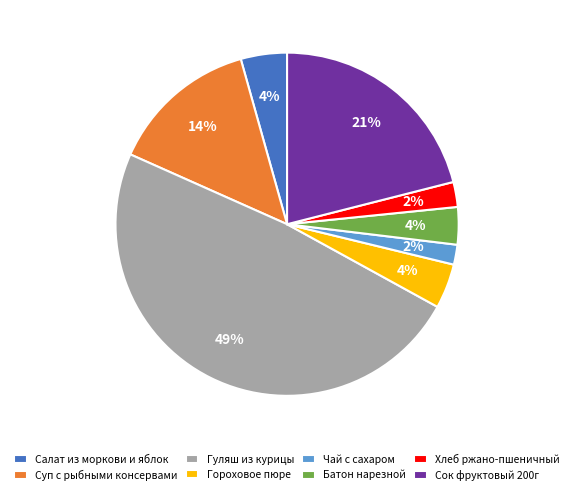

To the nearest percent, what is the difference between the Салат из моркови и яблок and Сок фруктовый 200г slice percentages?

17%